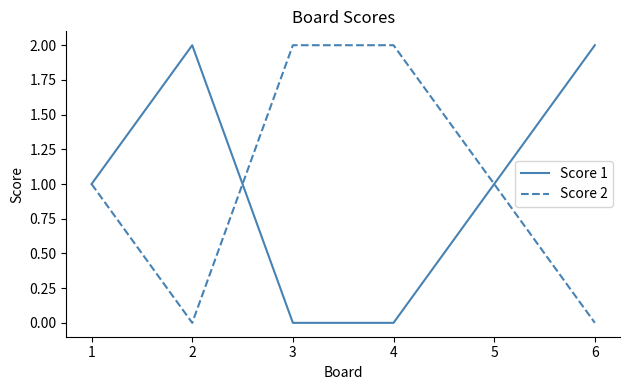

What is the total value across all series at 5?

2